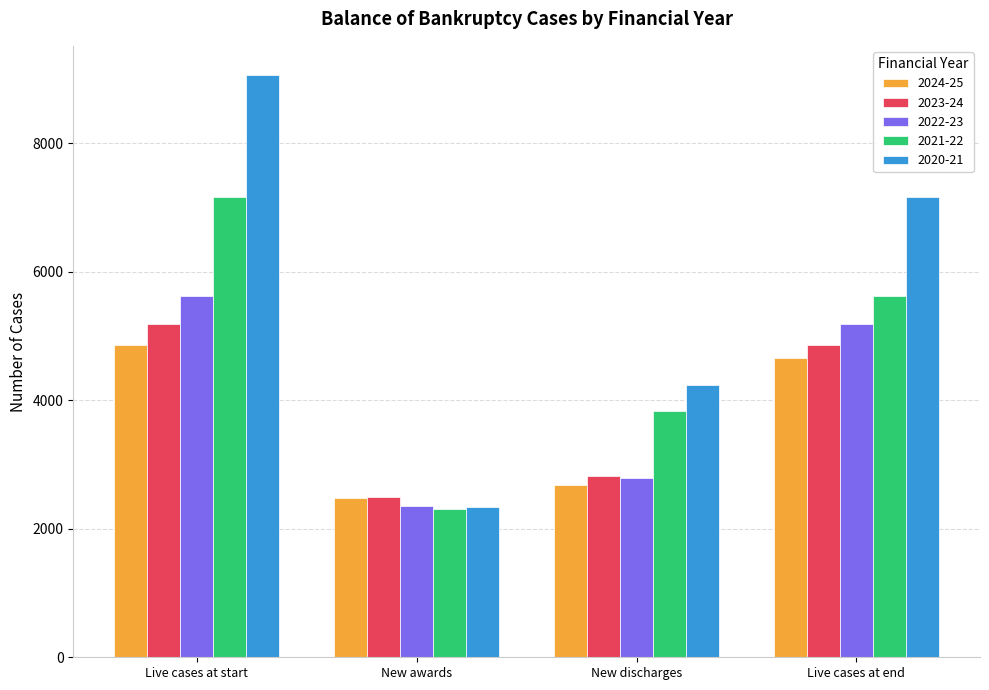

At which label does 2020-21 reach its minimum?

New awards